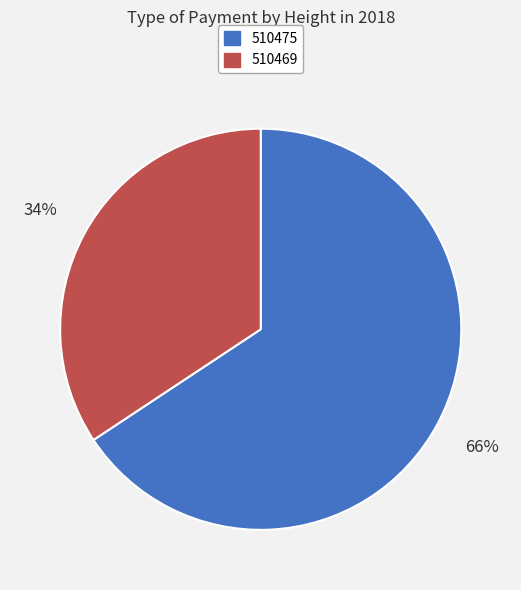

To the nearest percent, what is the average slice percentage?

50%